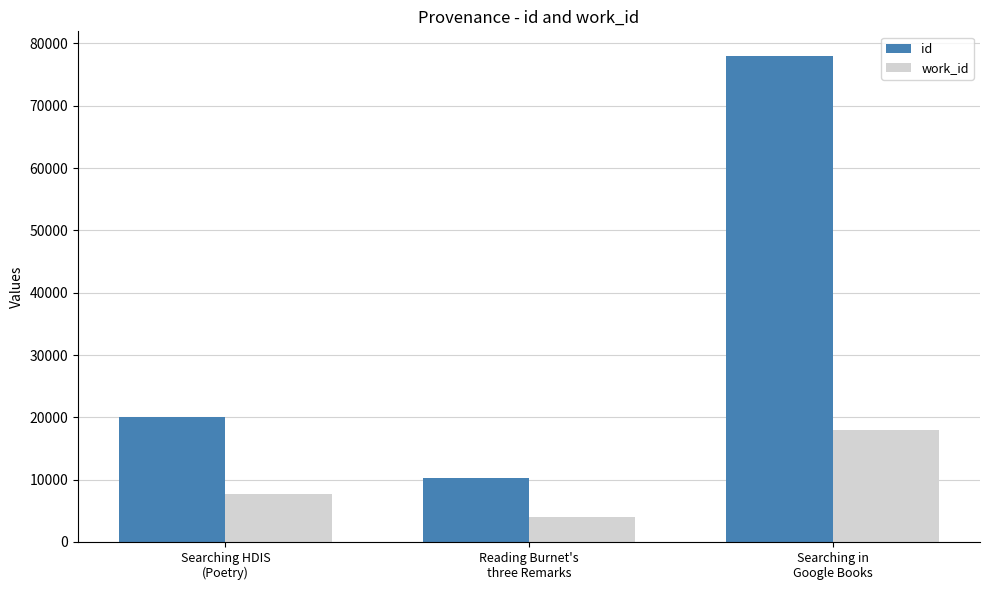

What is the minimum value for id?

10247